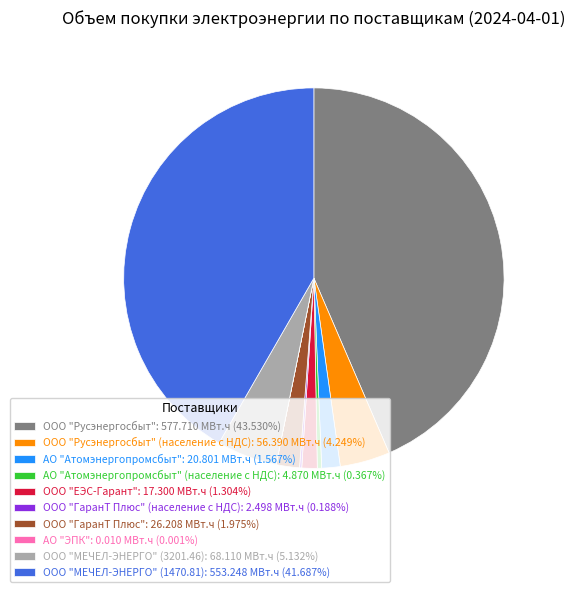

Does АО "Атомэнергопромсбыт": 20.801 МВт.ч (1.567%) represent more than half of the total?

No